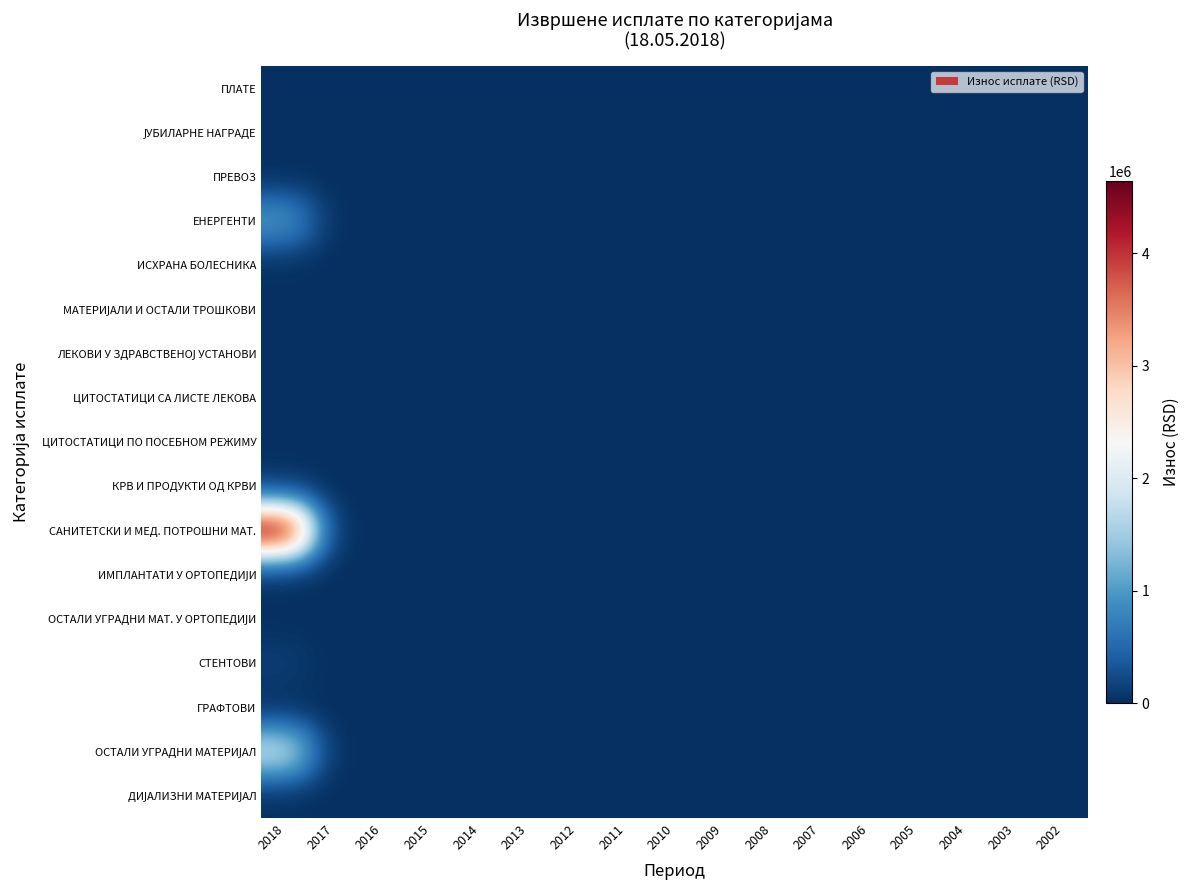

Which category has the highest value across all series?

2018